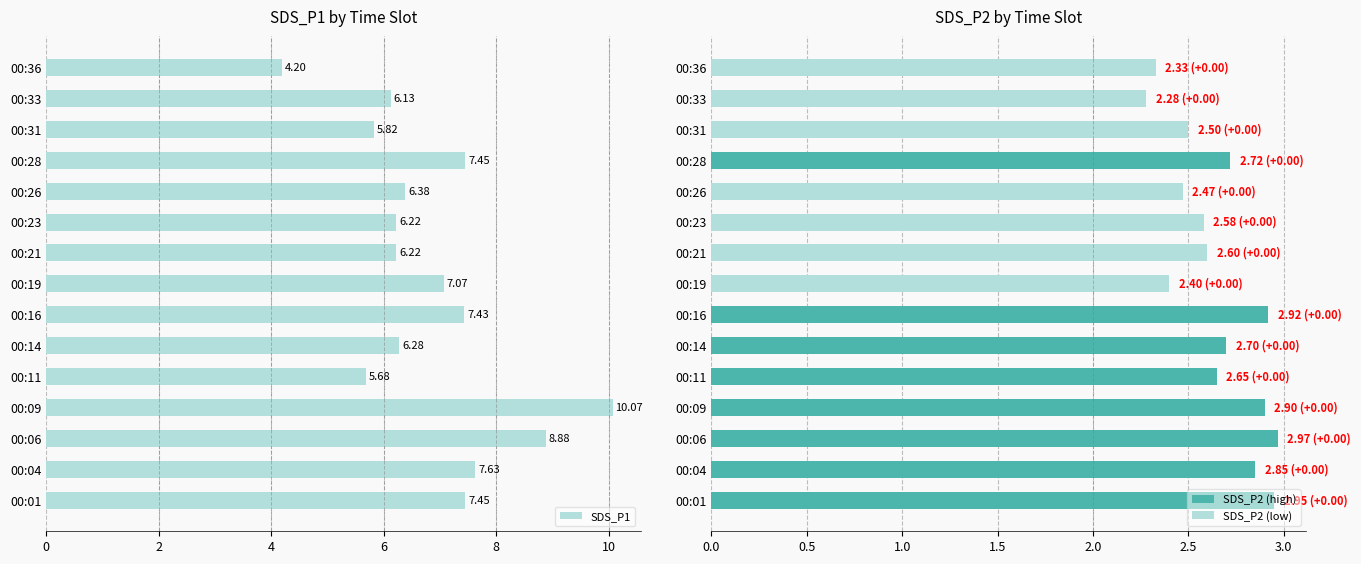

What is the minimum value shown in the chart?

2.3